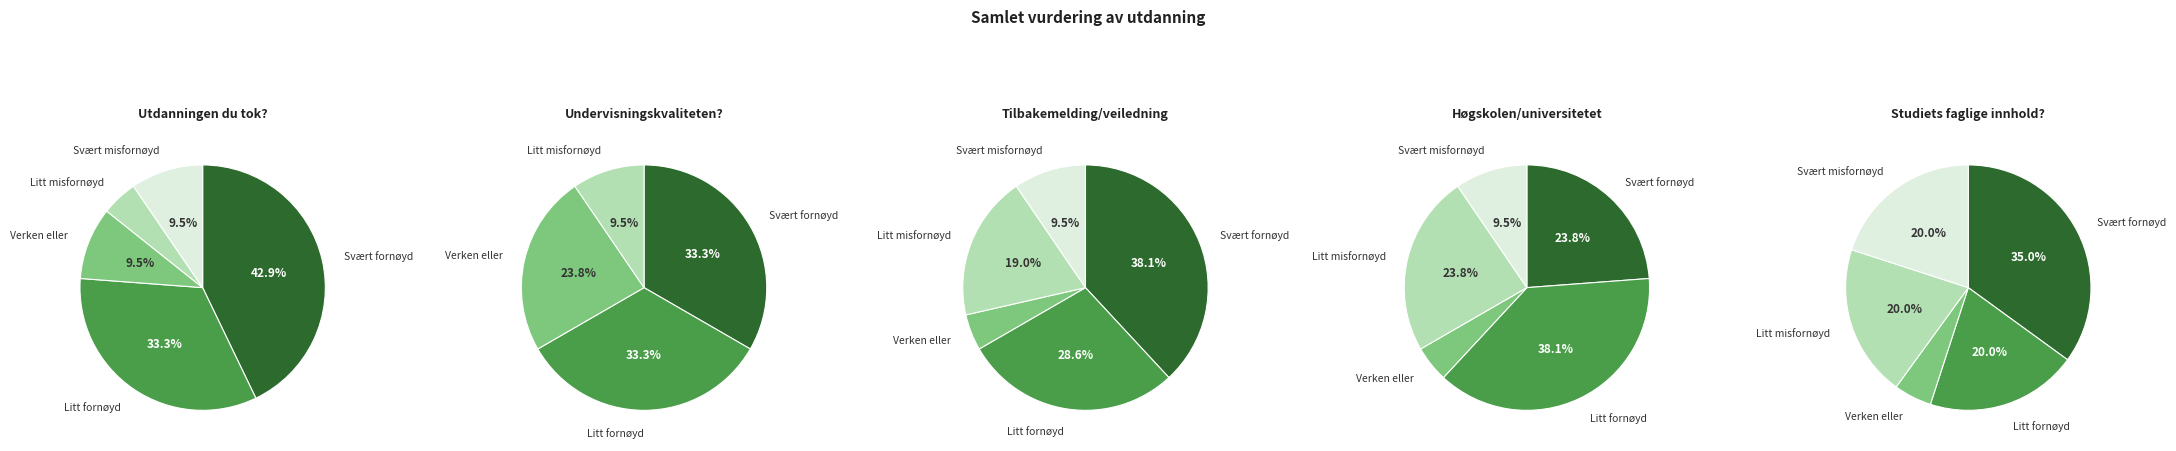

How much of the chart is everything except Litt misfornøyd?

95.2%